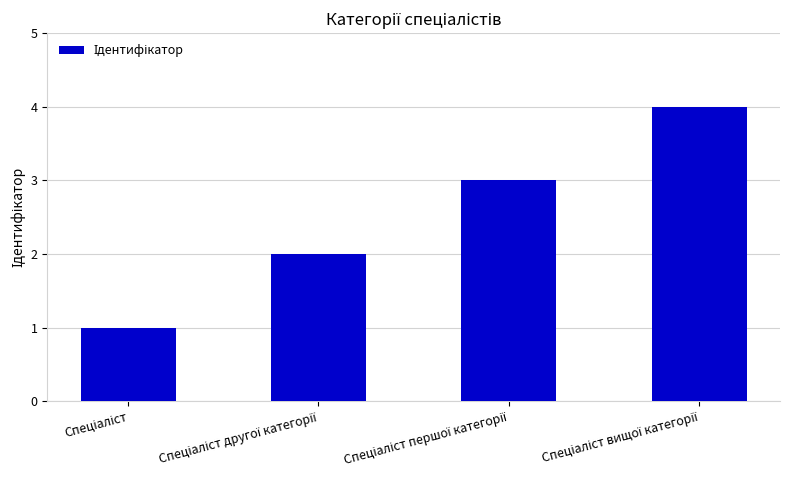

What is the sum of all values?

10